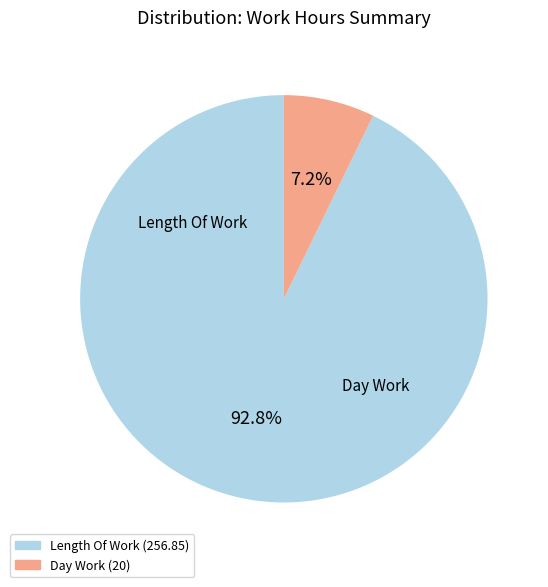

To the nearest percent, what is the difference between the largest and smallest slice percentages?

86%